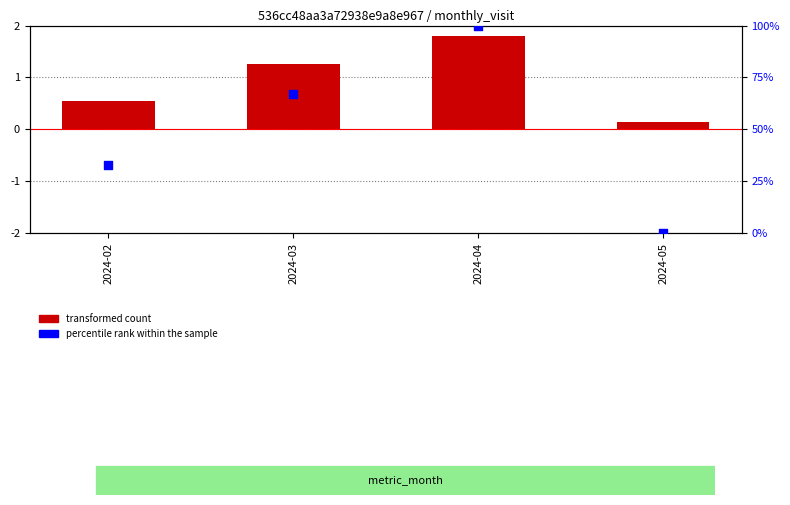

Is the value of percentile rank within the sample at 2024-05 greater than the value of transformed count at 2024-03?

No